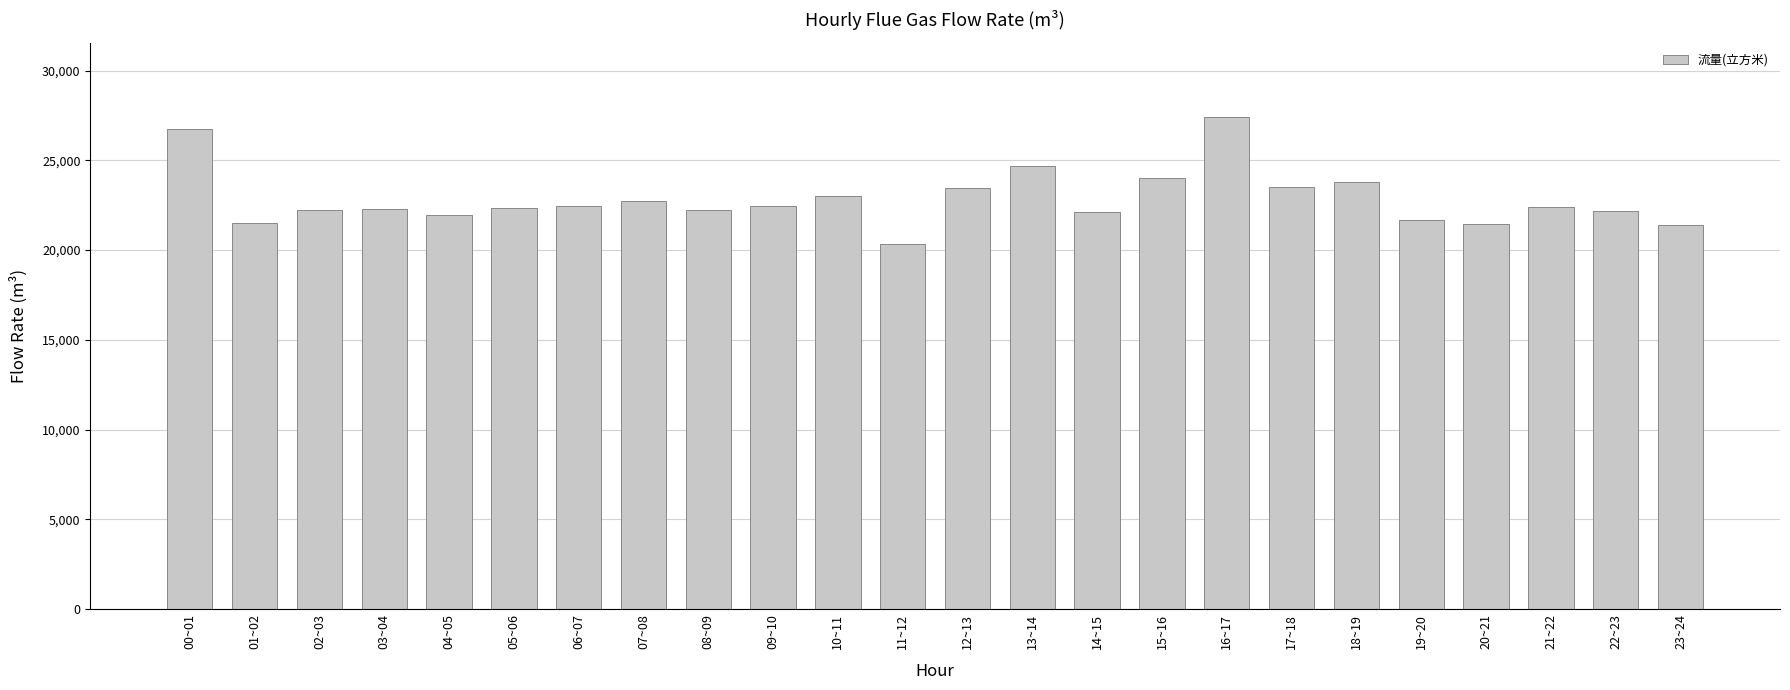

Are the bars horizontal?

No